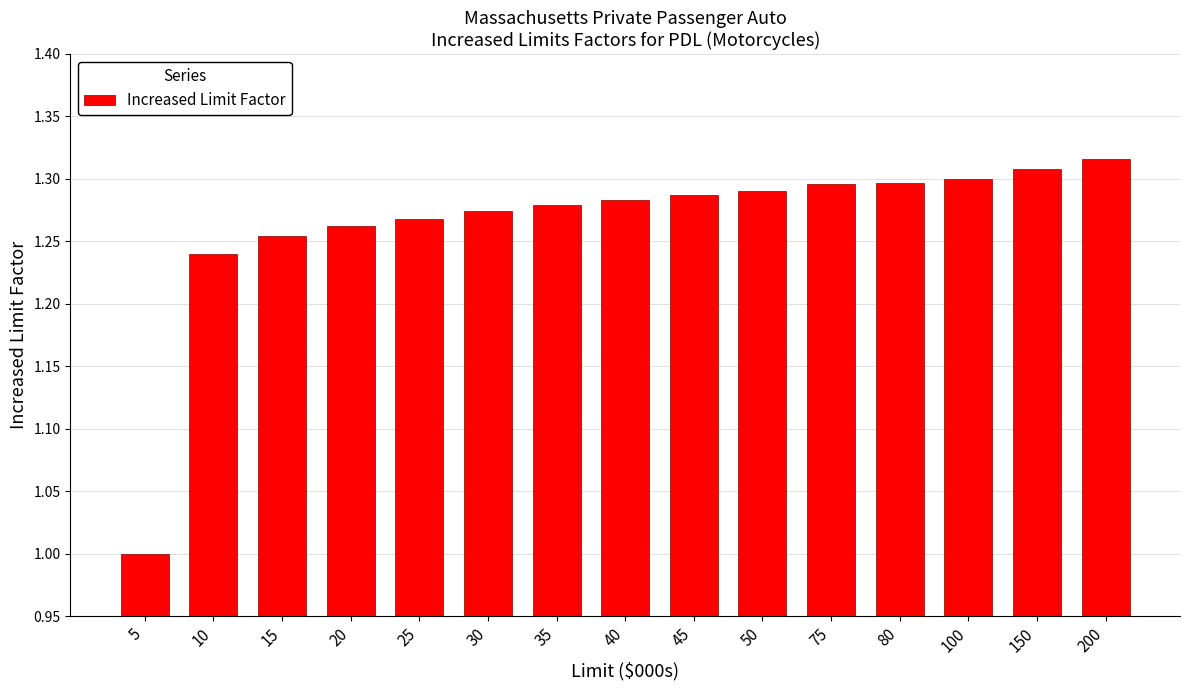

What is the sum of the values at 5 and 150?

2.3